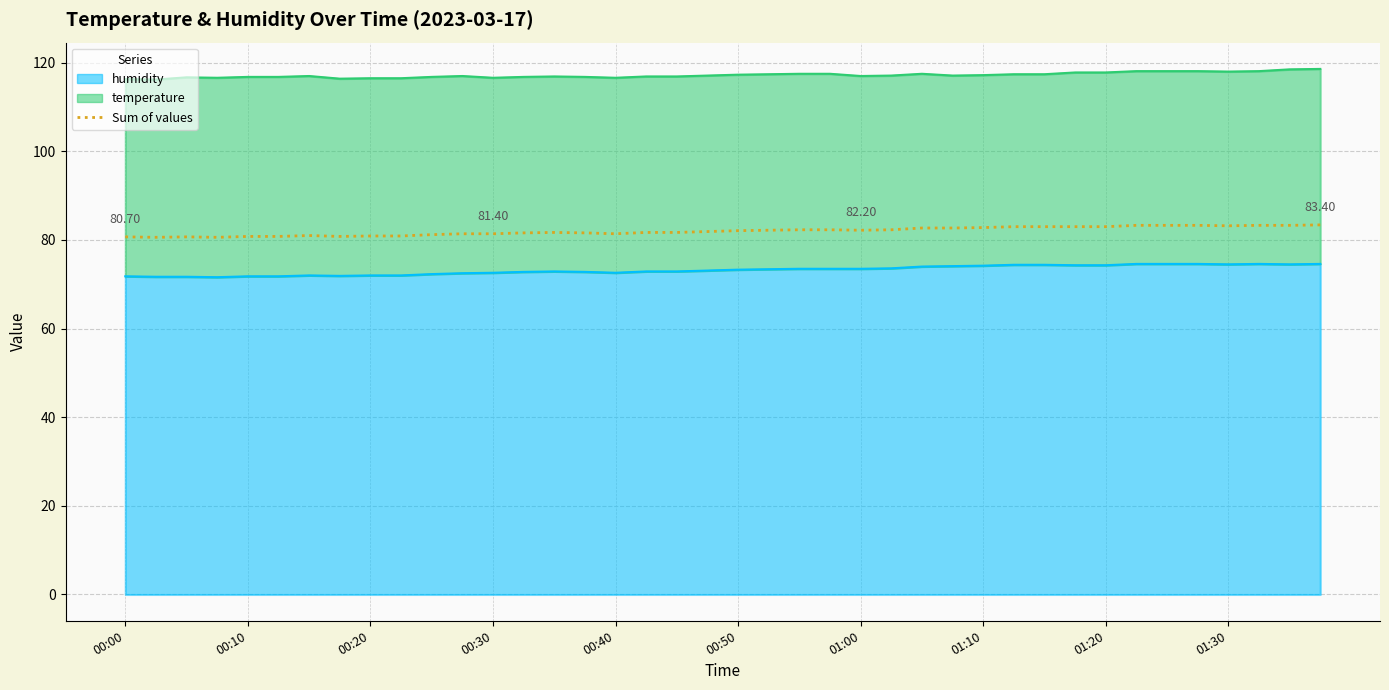

What is the change in value from 21 to 39?

+1.2